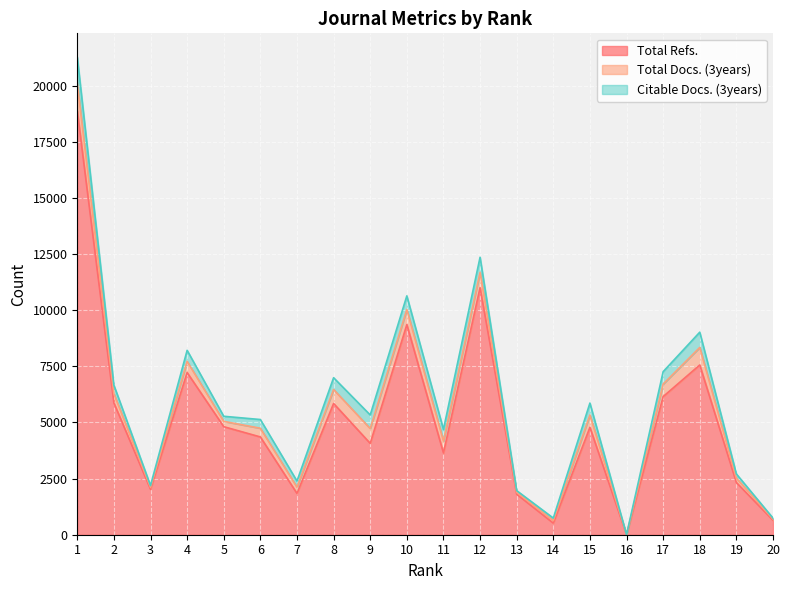

Rank the categories by Total Docs. (3years) value from lowest to highest.

16, 20, 13, 3, 14, 19, 5, 7, 6, 2, 4, 11, 15, 17, 8, 9, 10, 12, 18, 1